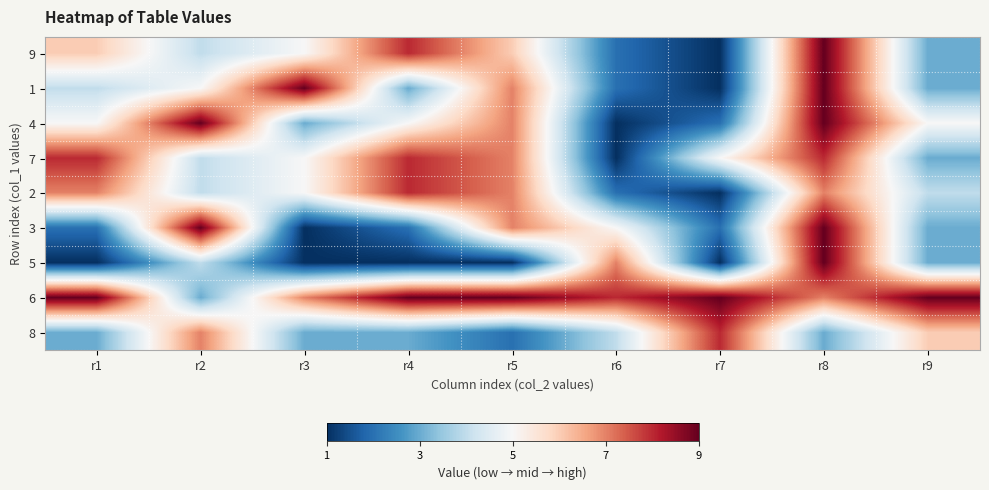

At which category is the sum across all series the highest?

r8